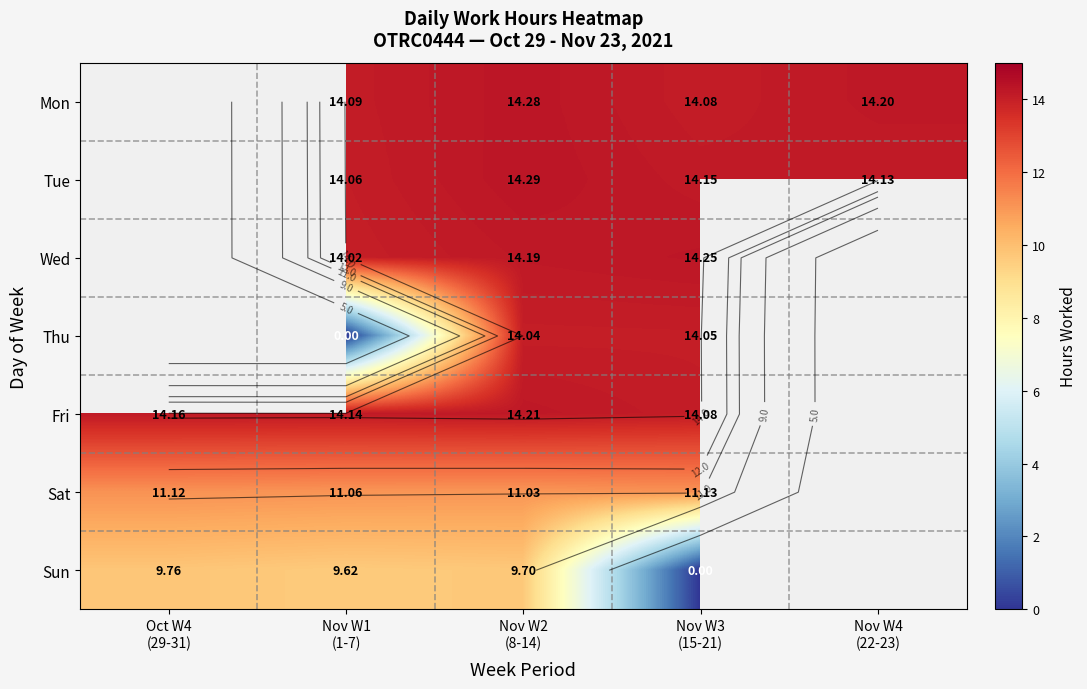

At which label does Mon first exceed 14?

Nov W1 (1-7)